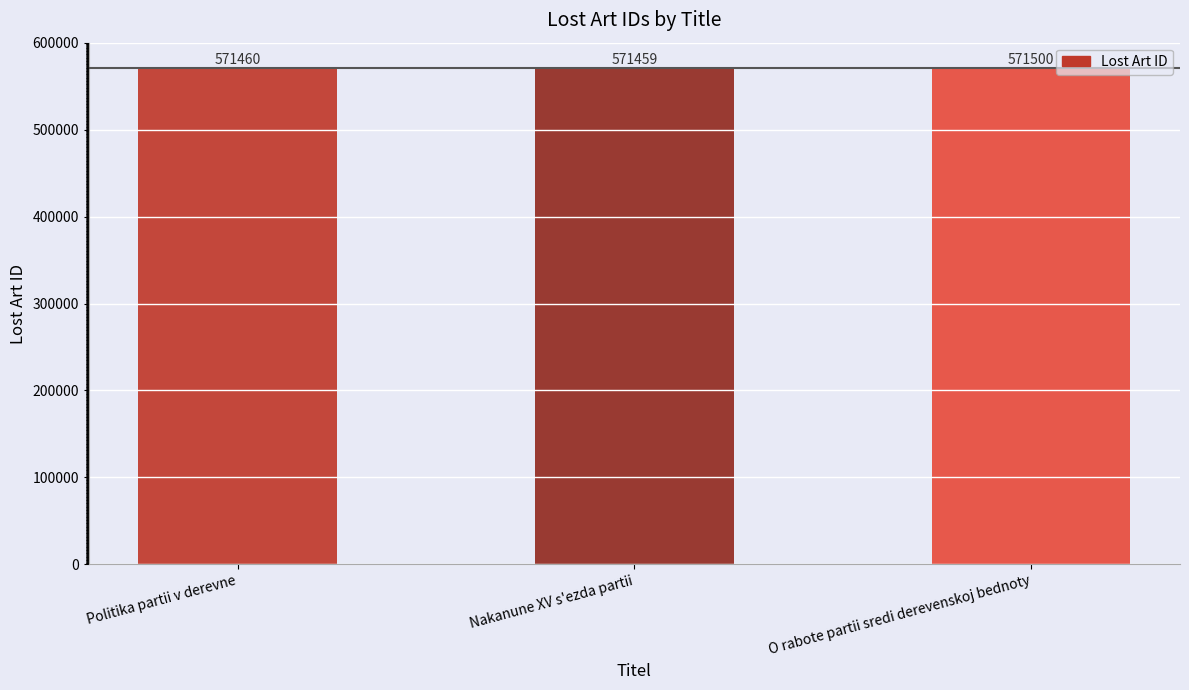

Between Nakanune XV s'ezda partii and Politika partii v derevne, which is larger?

Politika partii v derevne